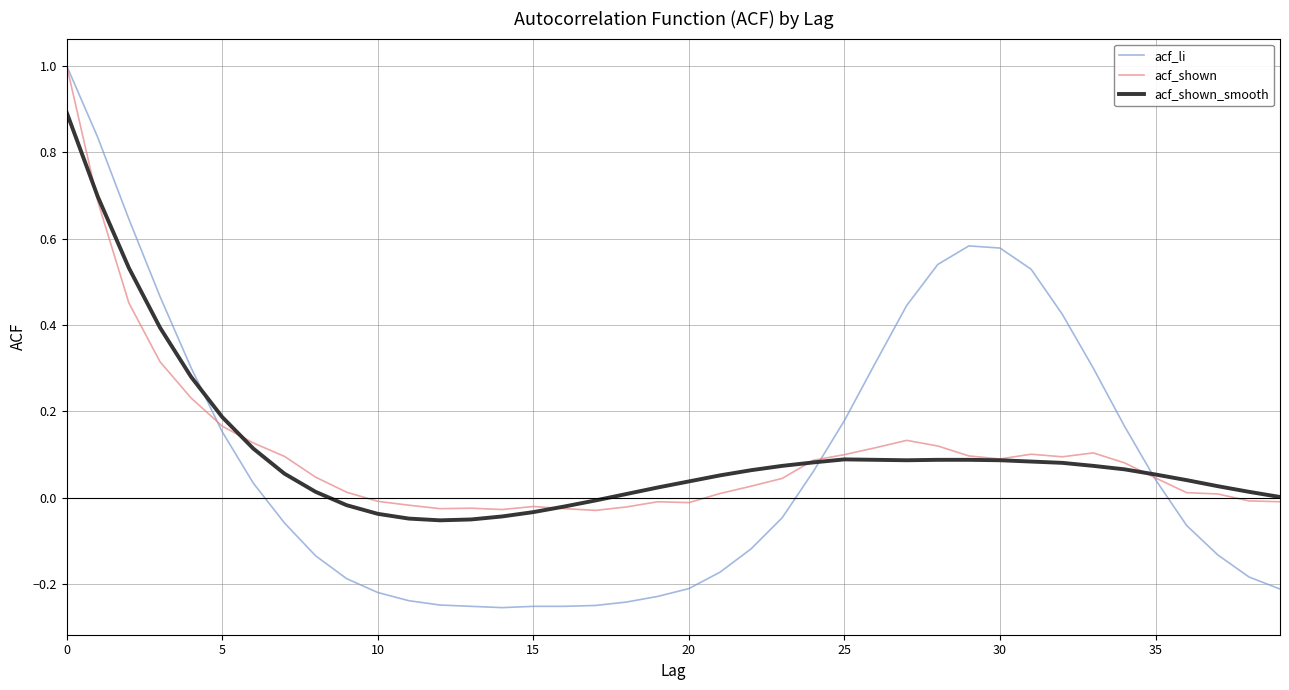

What is the sum of all acf_shown_smooth values?

4.2